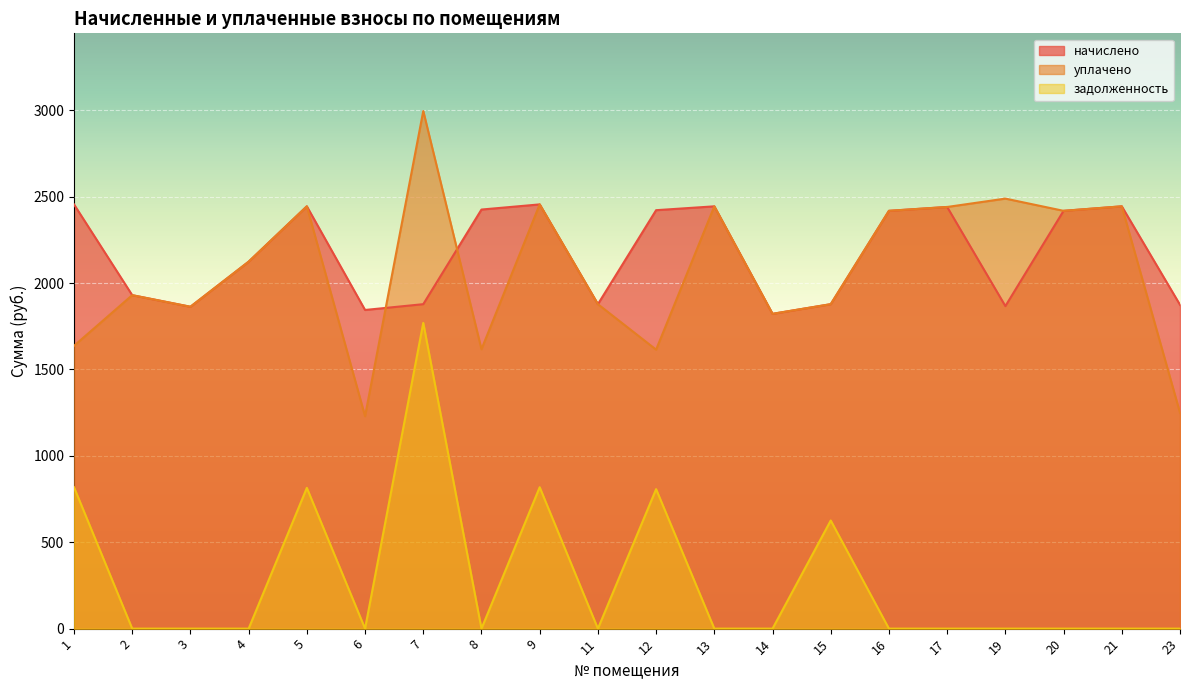

Rank the series by their maximum value, from highest to lowest.

уплачено, начислено, задолженность